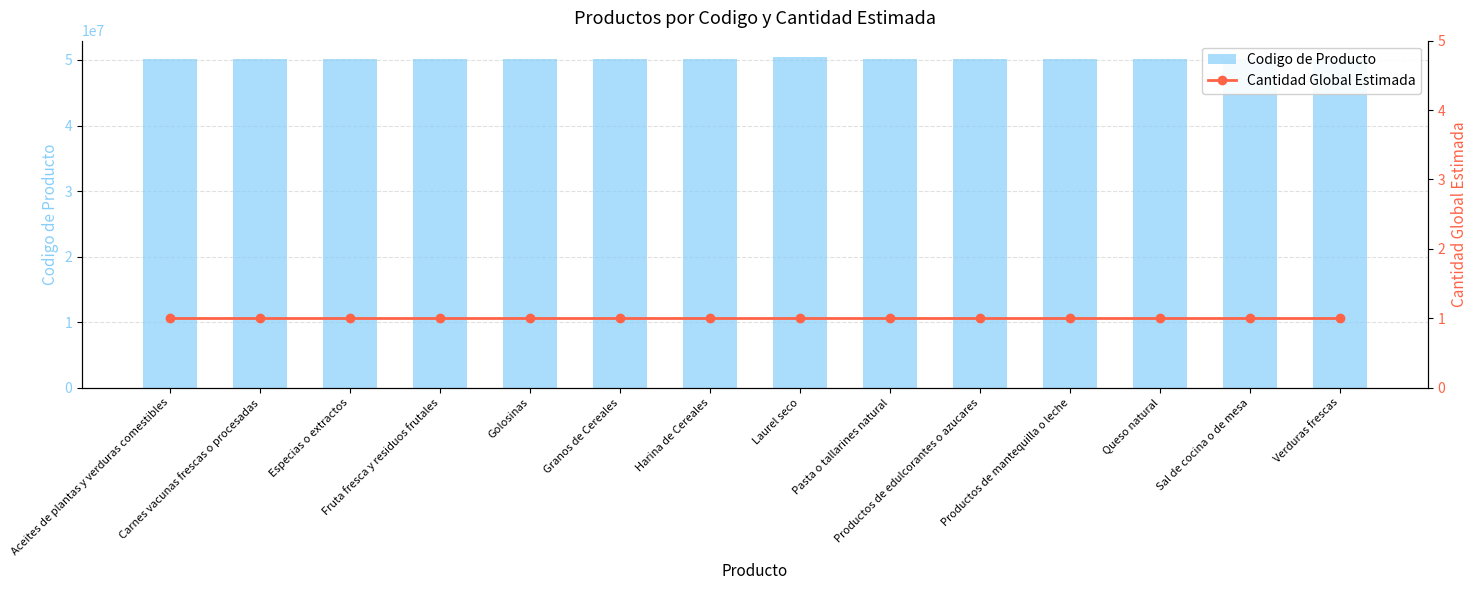

Where is Codigo de Producto nearest to the value 50262820?

Harina de Cereales